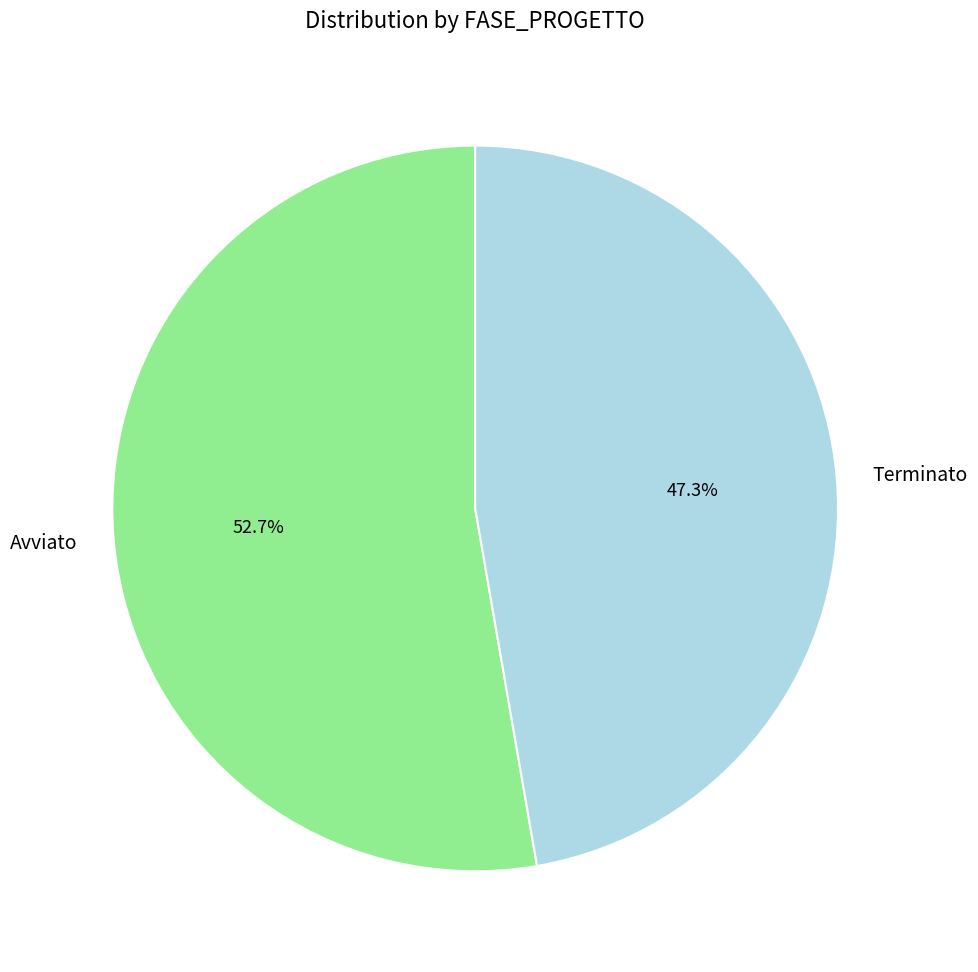

Which category has the biggest portion of the pie?

Avviato